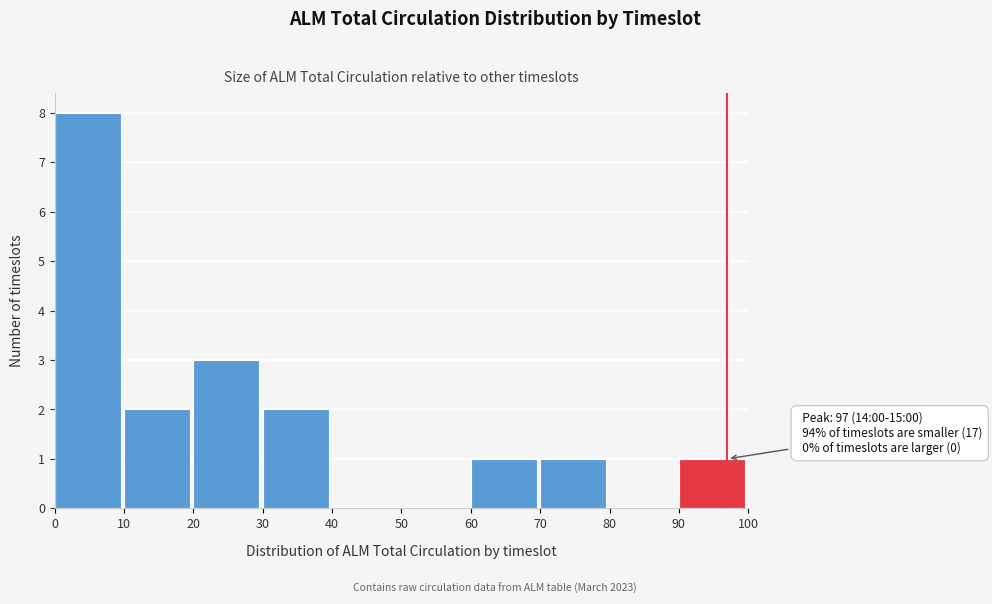

Which range on the x-axis has the tallest bar?

0 to 10